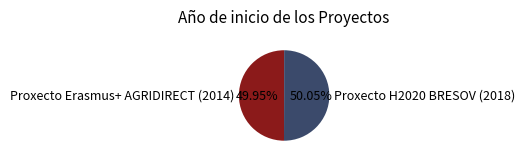

Is there a majority slice in this chart?

Yes